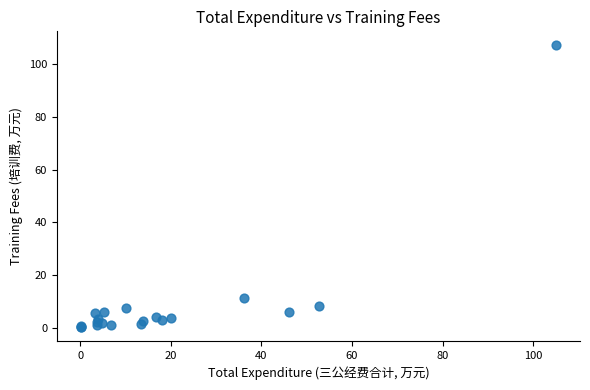

What Y value in the scatter plot is closest to 53?

11.2